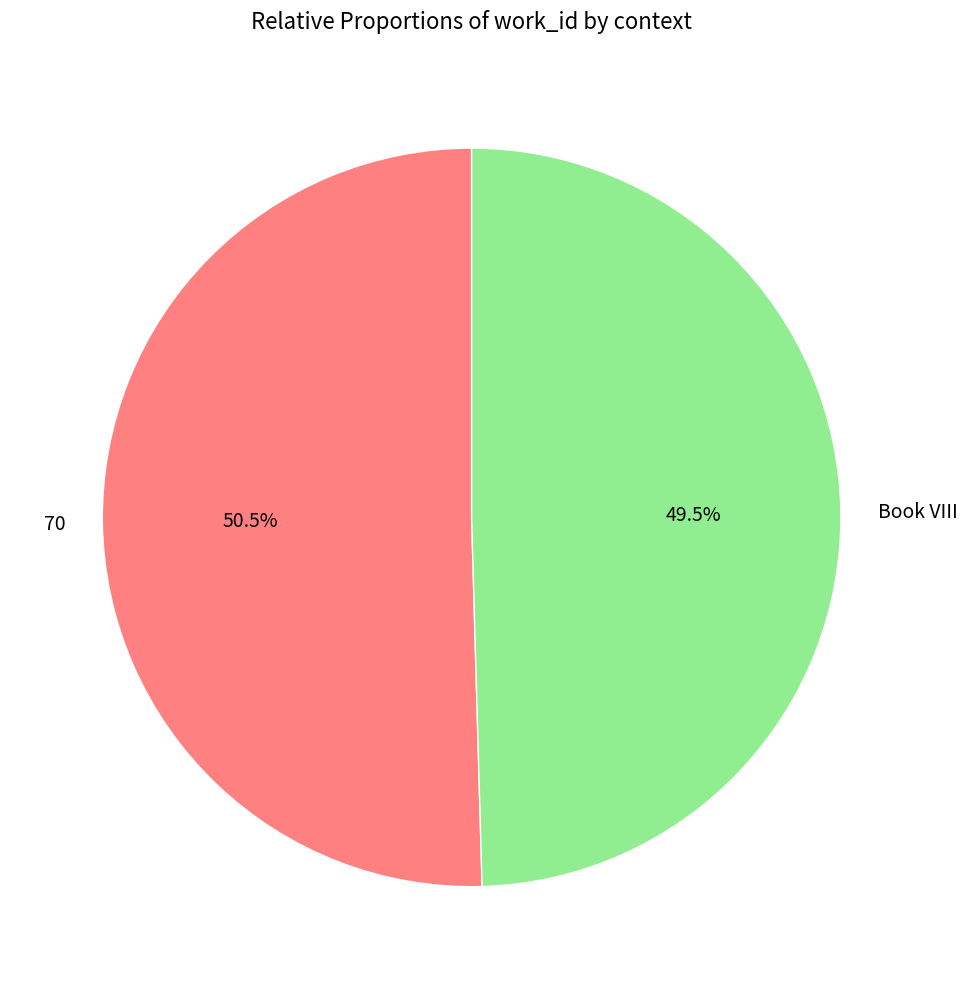

Rank the categories by value from highest to lowest.

70, Book VIII